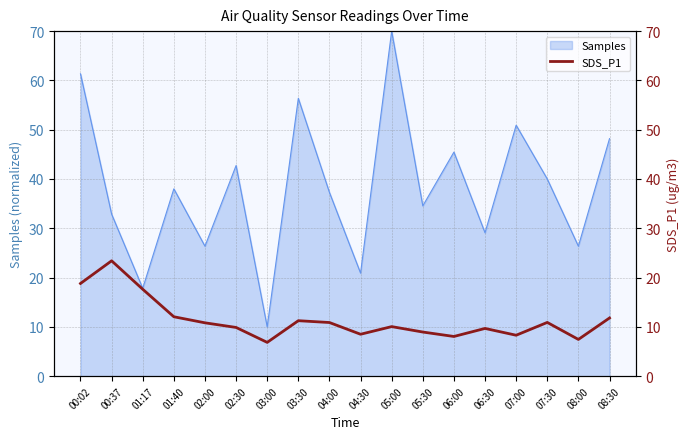

Where is the data nearest to the value 15?

01:17